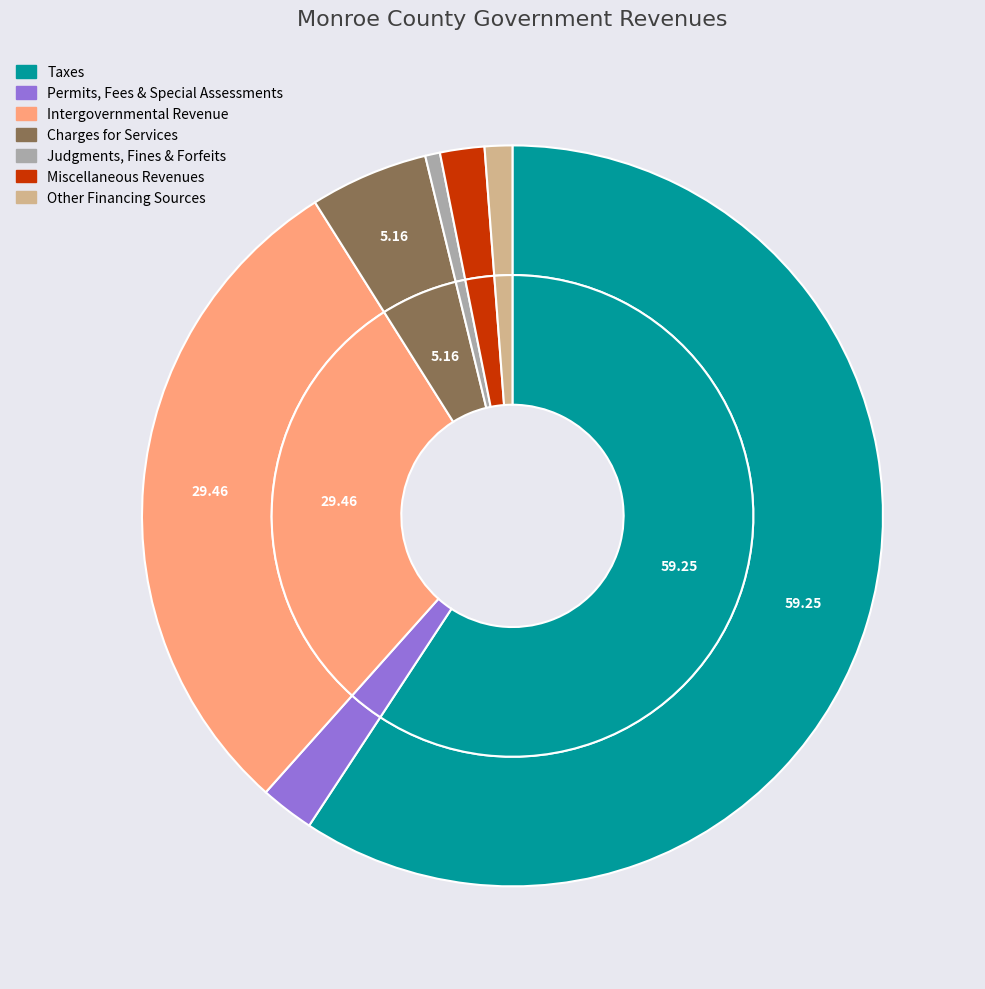

How many segments does this pie chart have?

7